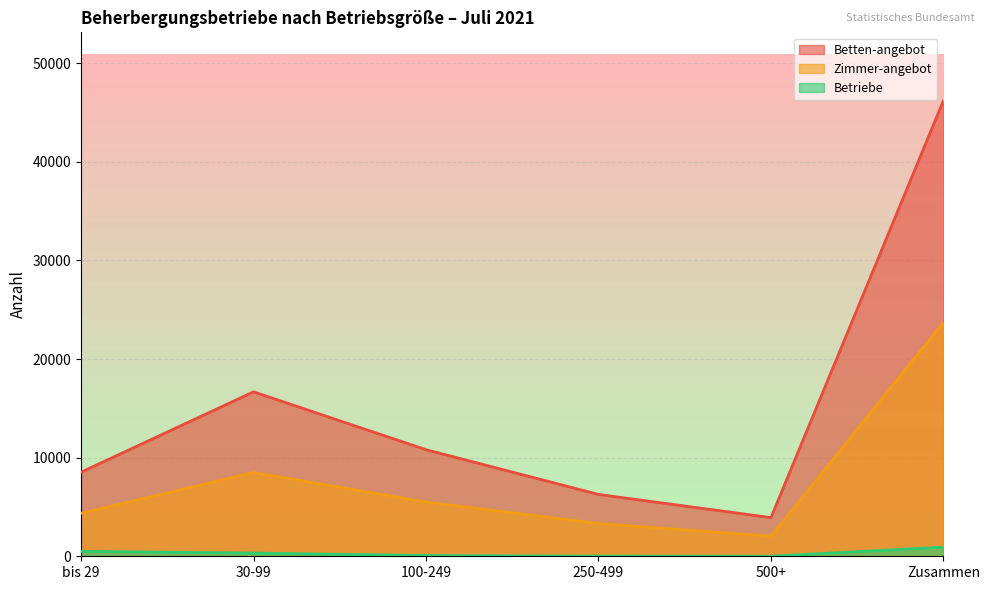

True or false: Zimmer-angebot has more than 0 interior local peaks.

True